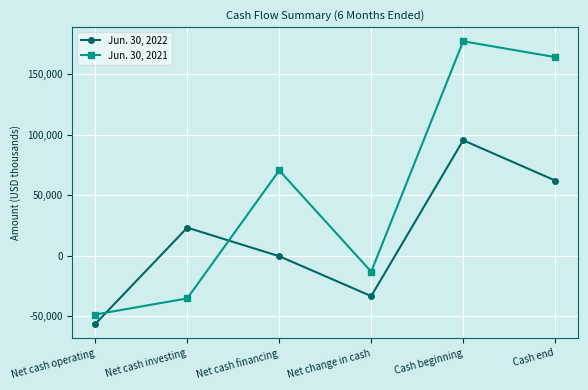

What is the difference between the maximum and minimum values in the Jun. 30, 2022 series?

151583